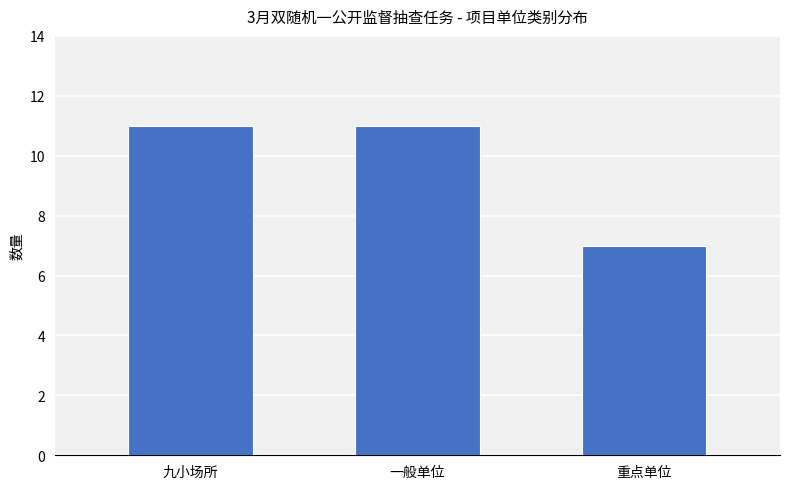

What is the change in value from 一般单位 to 重点单位?

-4